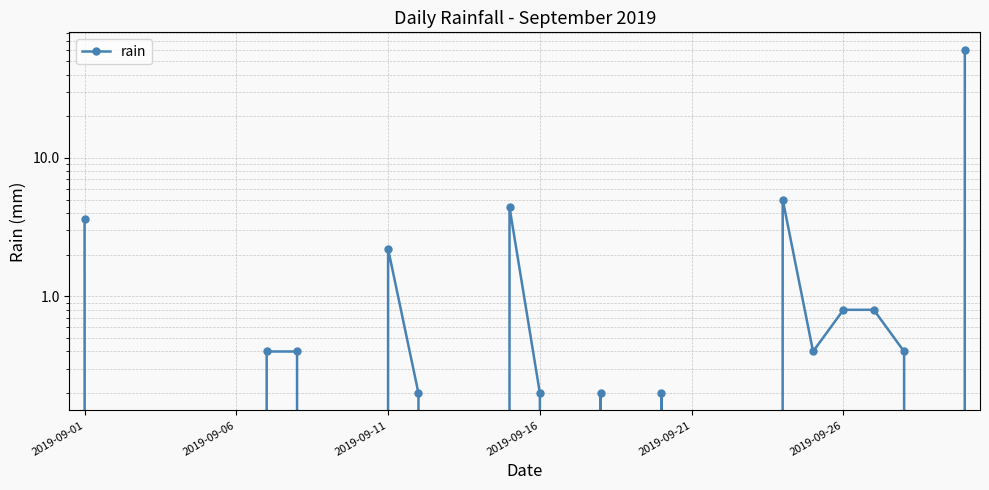

What is the difference between the values at 2019-09-21 and 26?

0.8